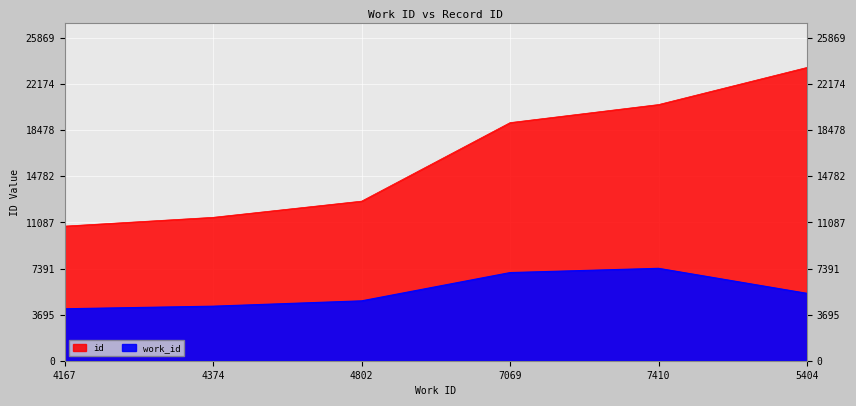

At how many categories does at least one series exceed 6071?

6